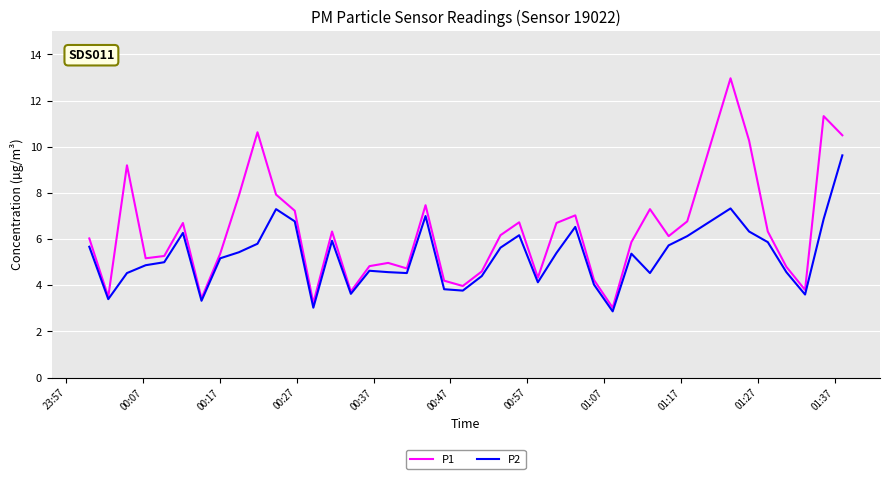

Which series has the largest total across all categories?

P1